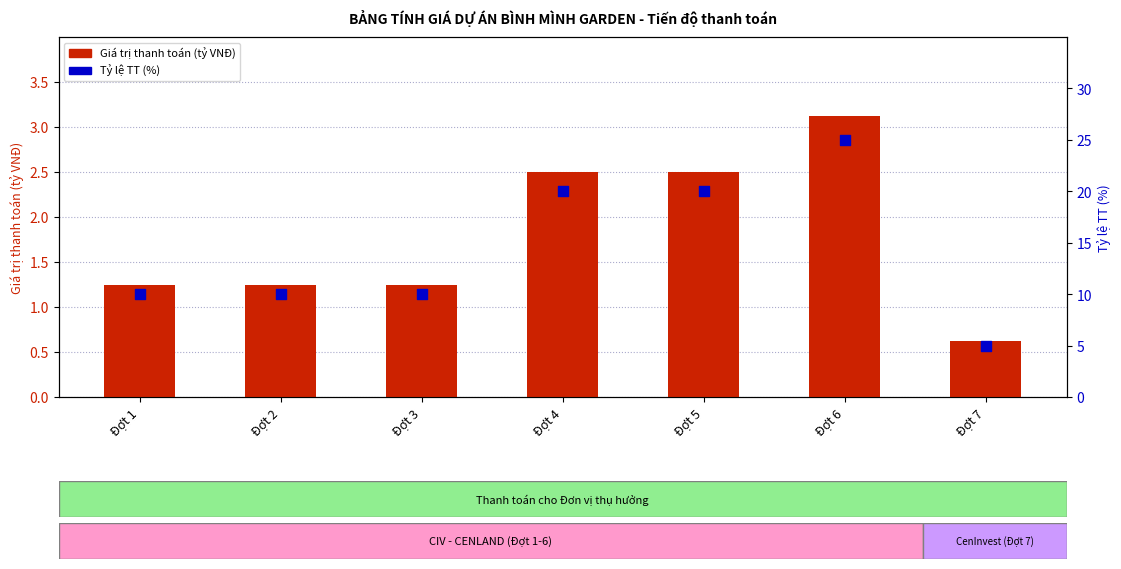

Which series has the largest total across all categories?

Tỷ lệ TT (%)